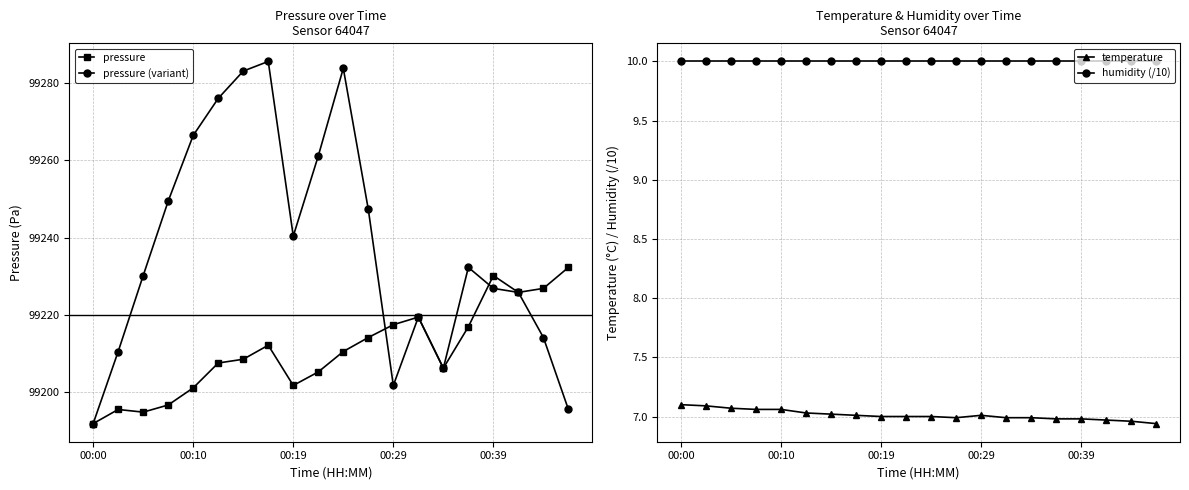

True or false: pressure (variant) has more than 0 points higher than both neighbors.

True